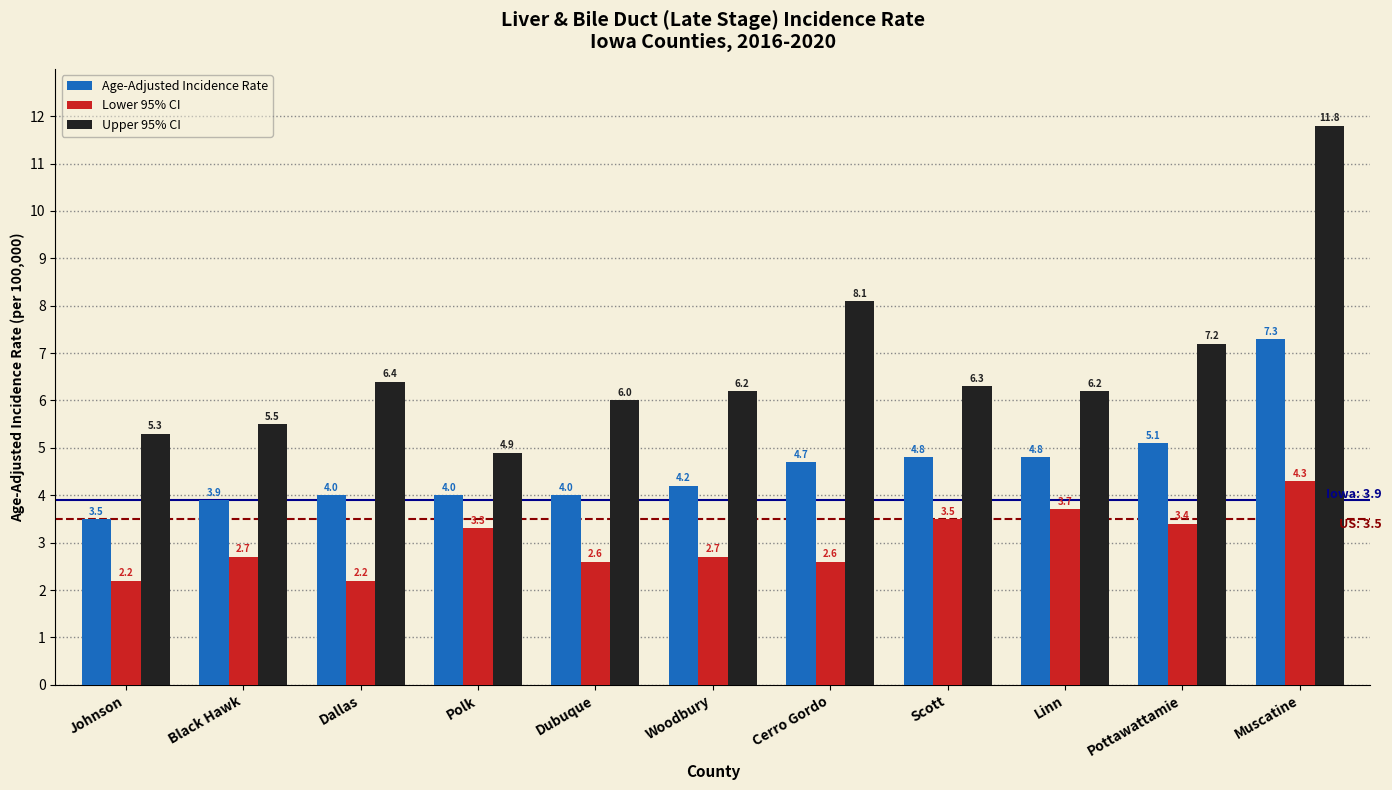

At which category is the sum across all series the highest?

Muscatine